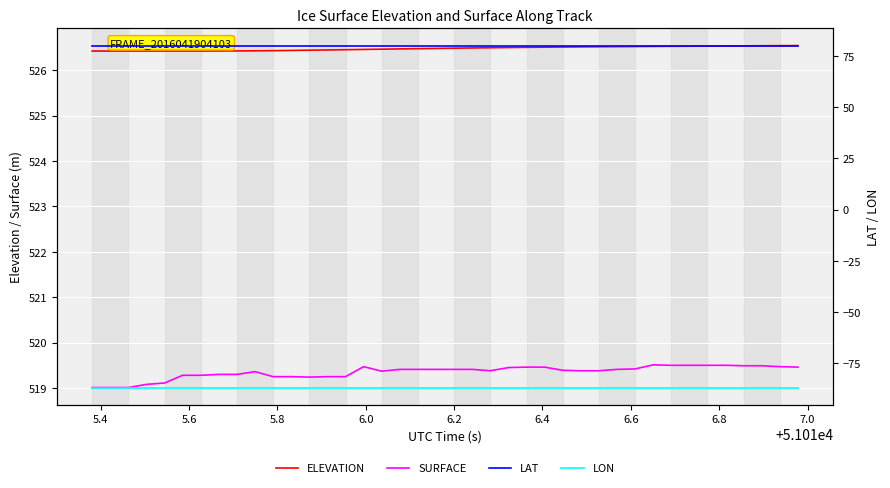

What is the highest value of the ELEVATION series?

526.5